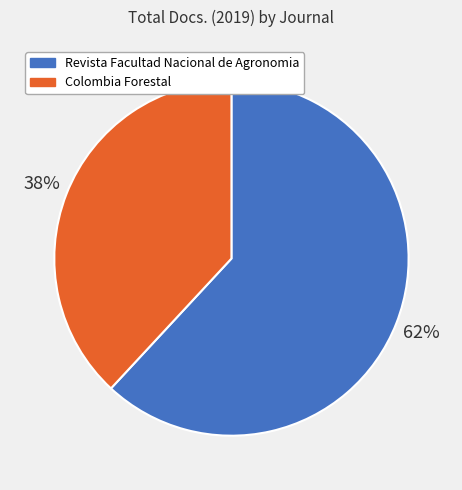

Rank the categories by value from lowest to highest.

Colombia Forestal, Revista Facultad Nacional de Agronomia